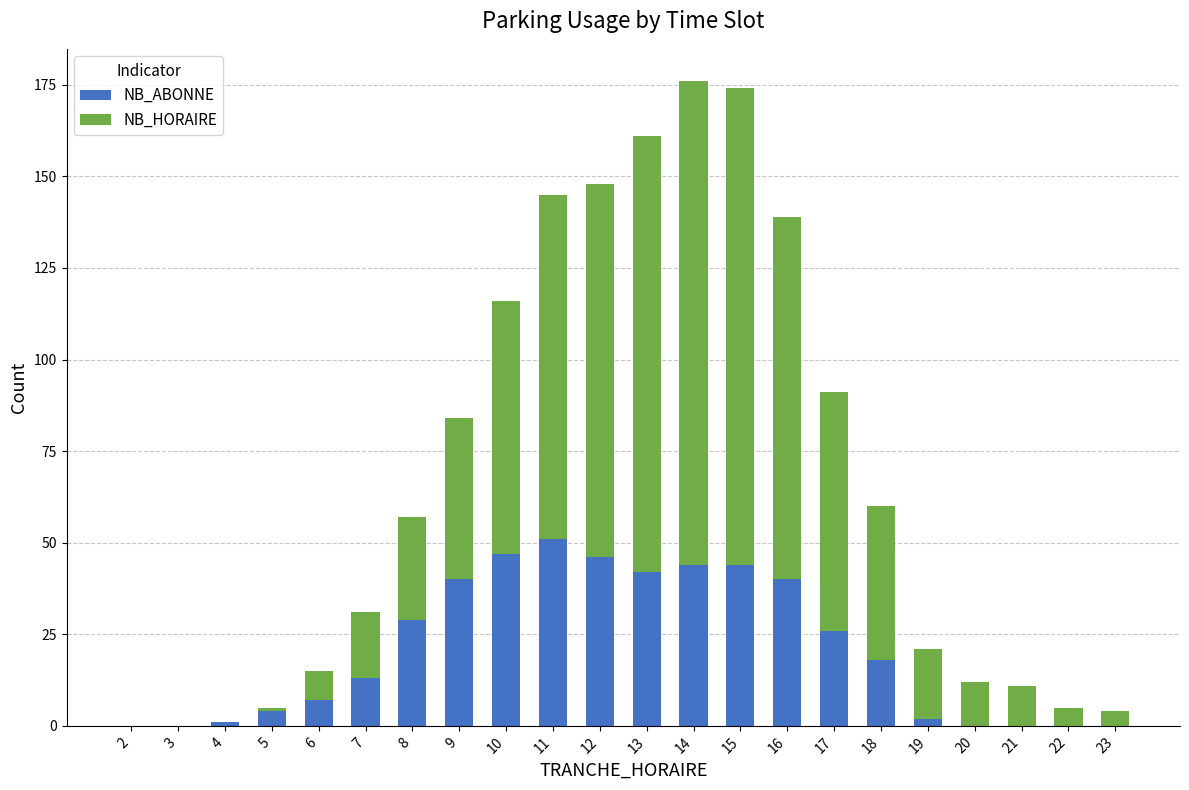

True or false: NB_ABONNE has a value of 7 at 6.

True